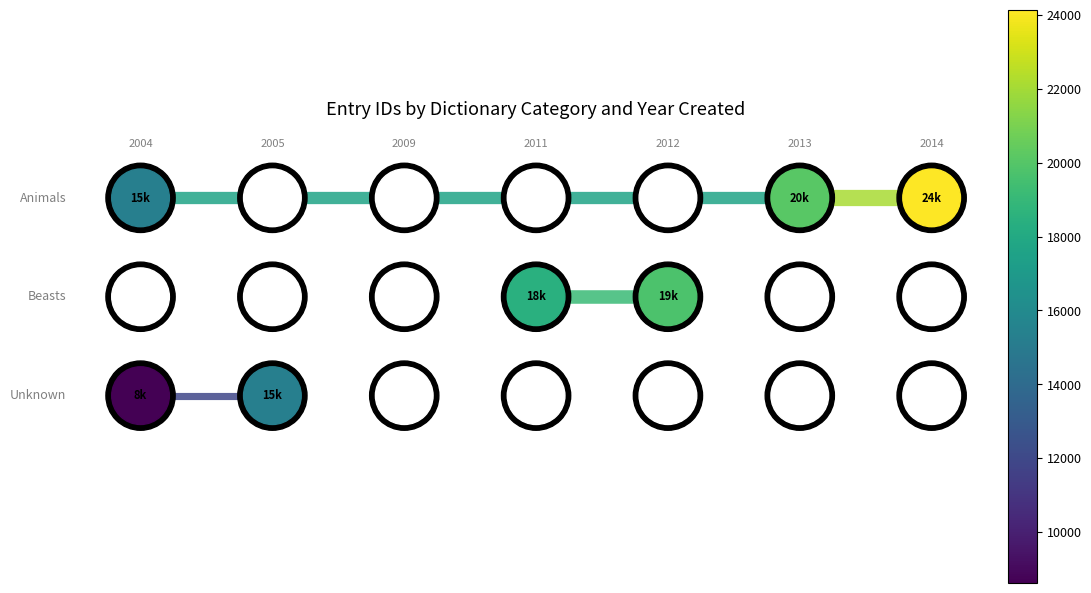

Which series has the largest total across all categories?

Animals